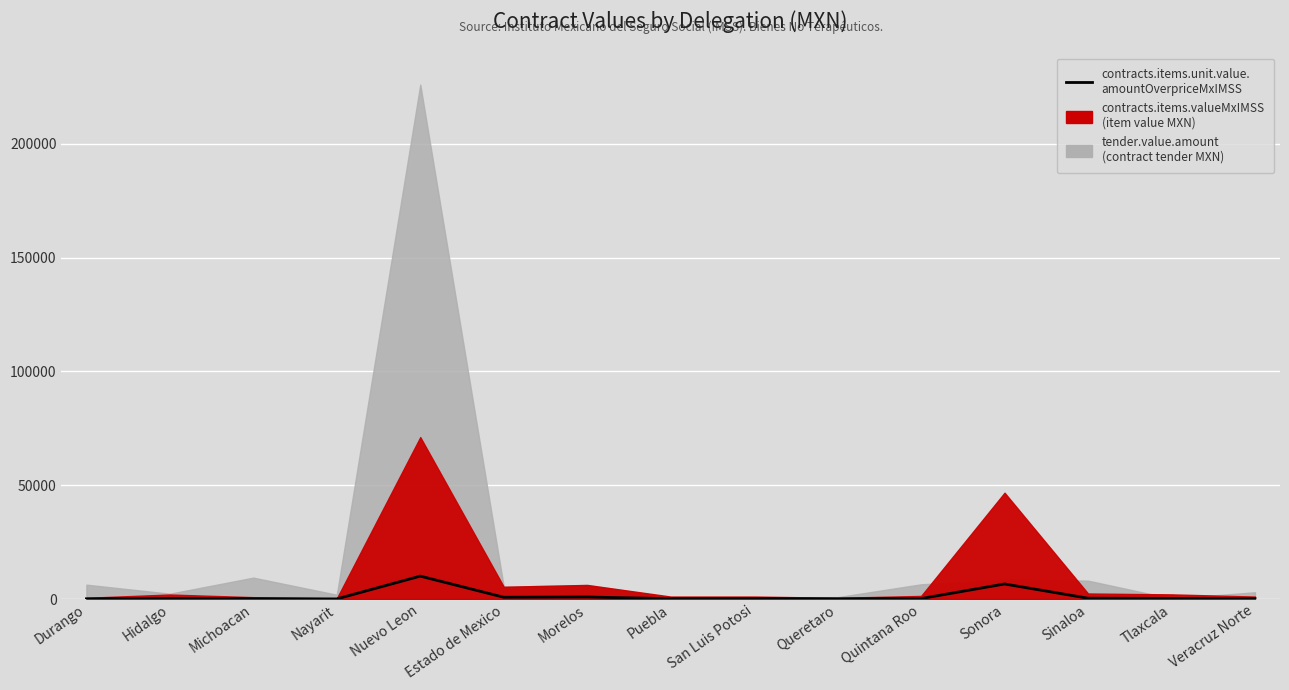

What is the label of the 2nd point from the right?

Tlaxcala